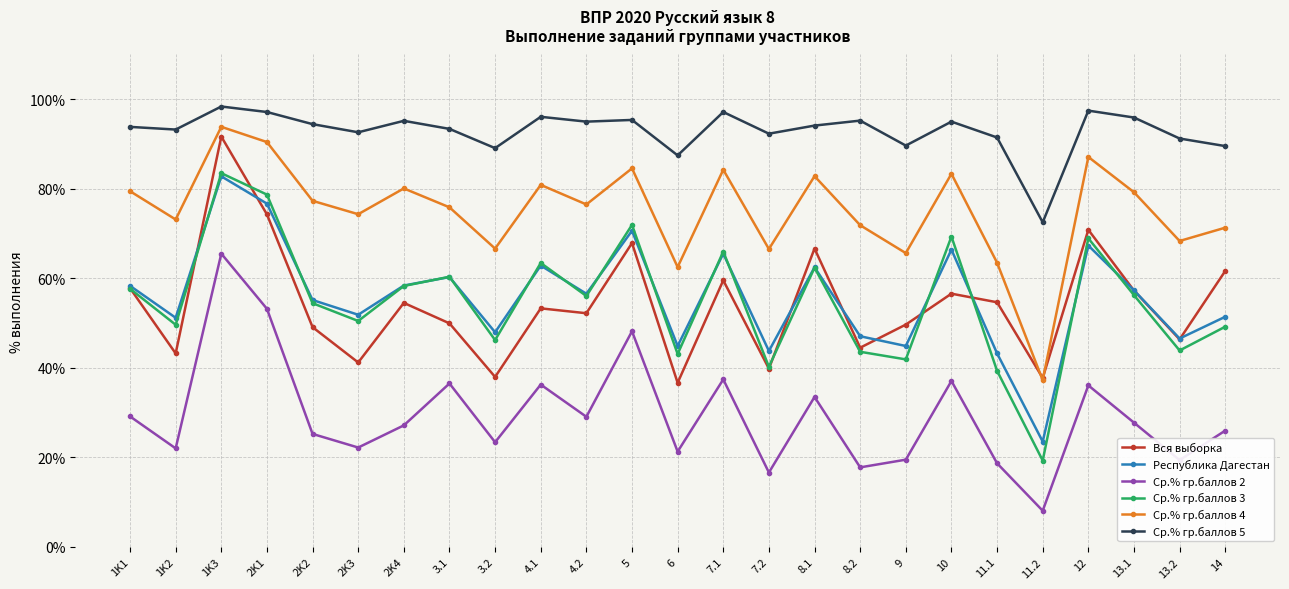

In Ср.% гр.баллов 3, how many points are higher than both neighbors (excluding endpoints)?

8